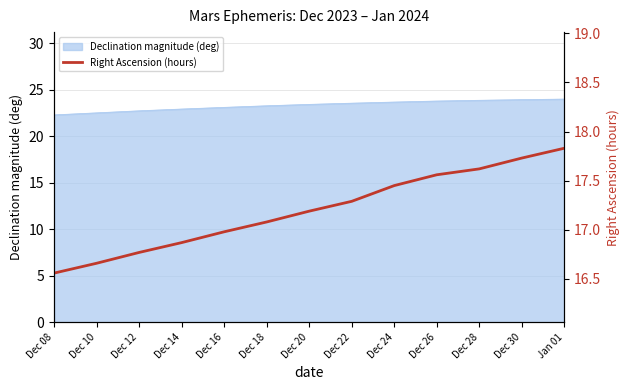

True or false: the data shows 16.9 at Dec 14.

True